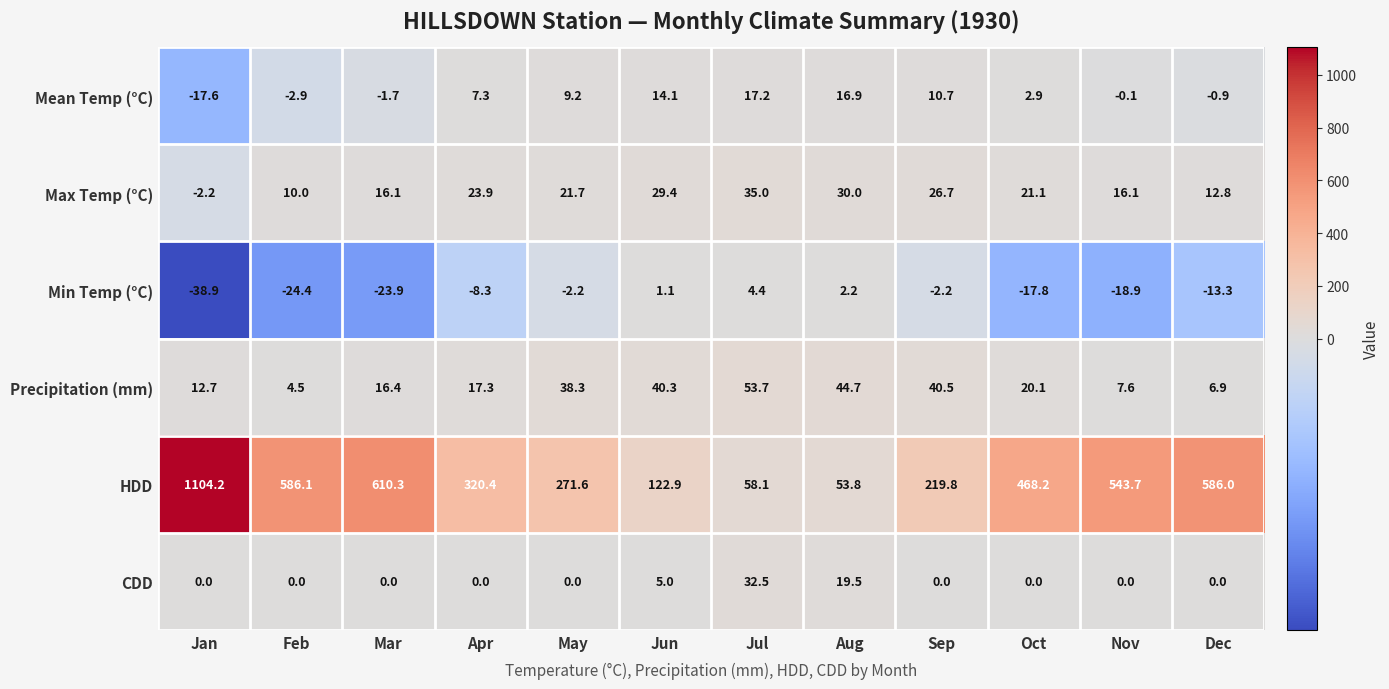

True or false: Min Temp (°C) has a value of -13.3 at Dec.

True